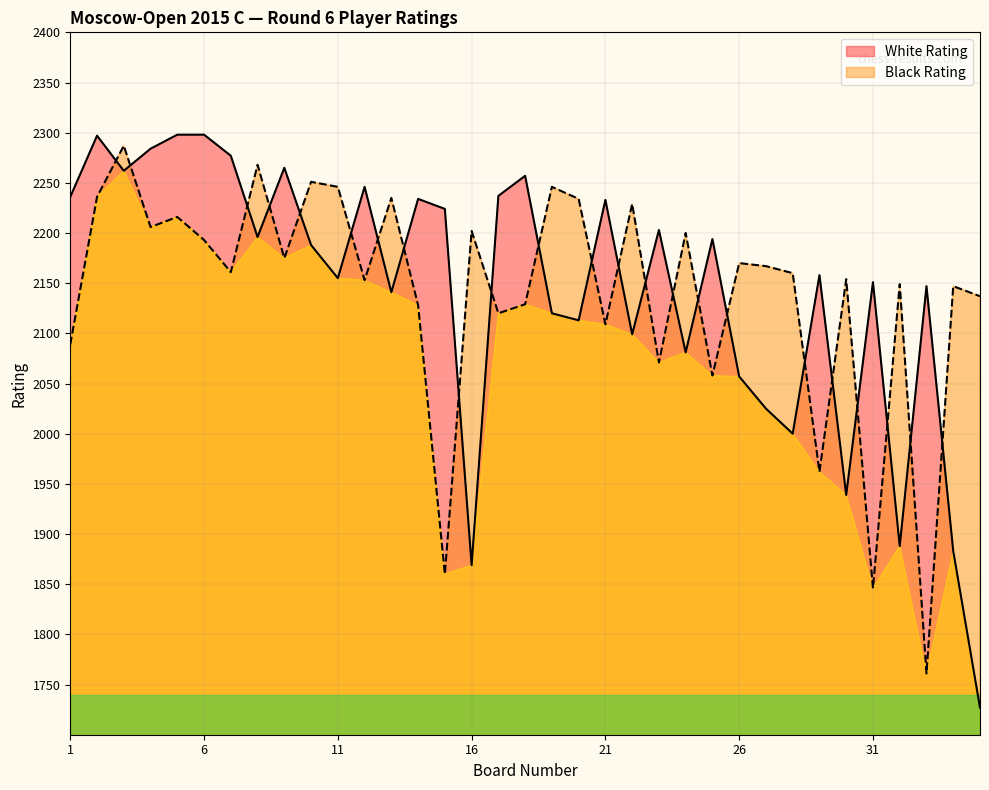

At 28, list the series in order from smallest to largest.

White Rating, Black Rating